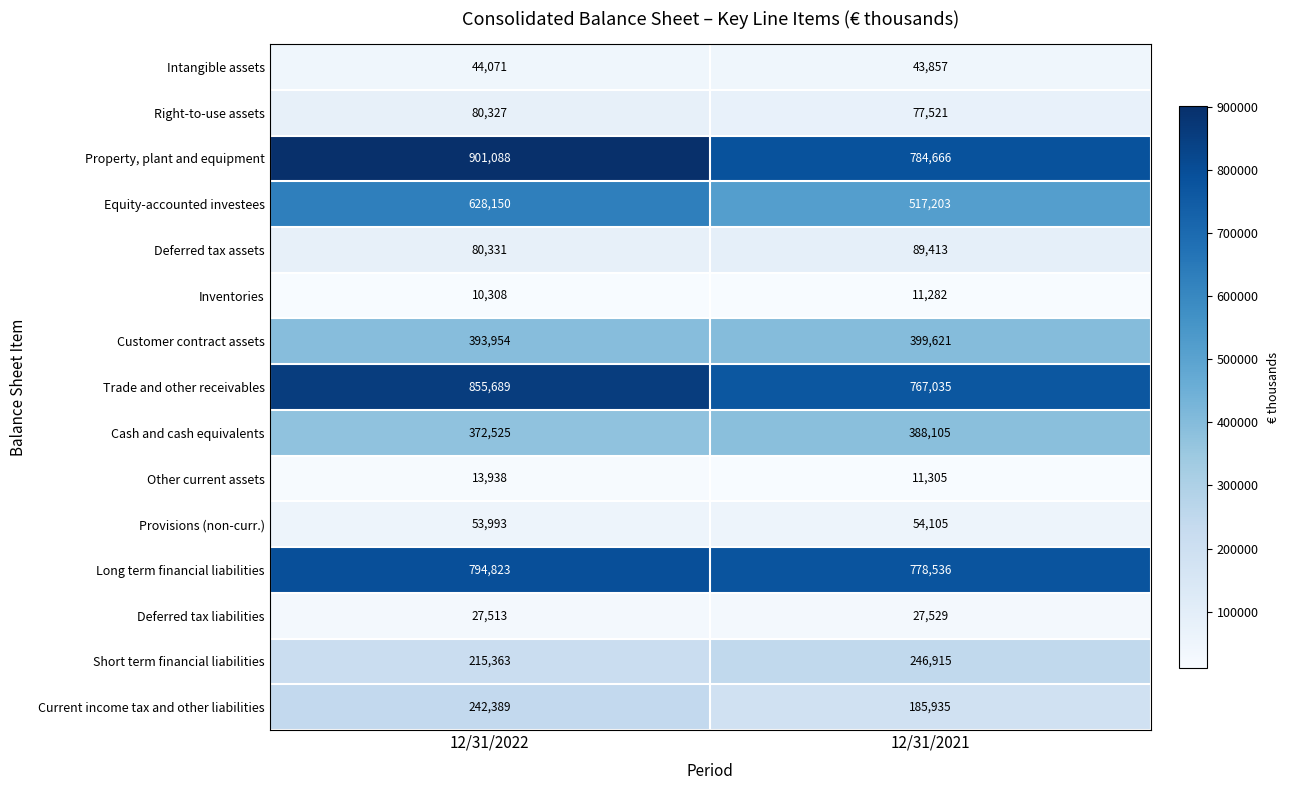

How many data points does each series have?

2